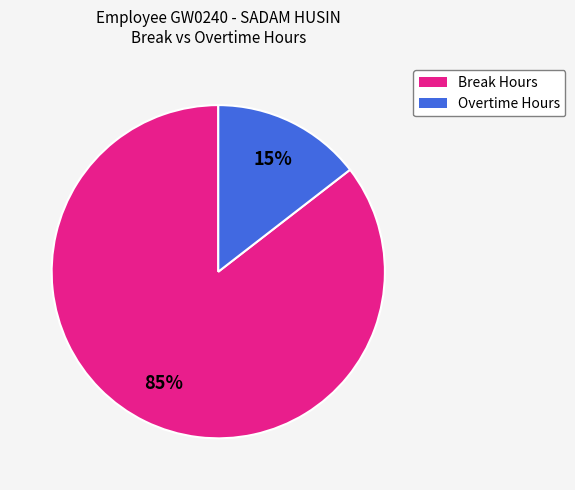

Is the sum of Break Hours and Overtime Hours greater than half?

Yes